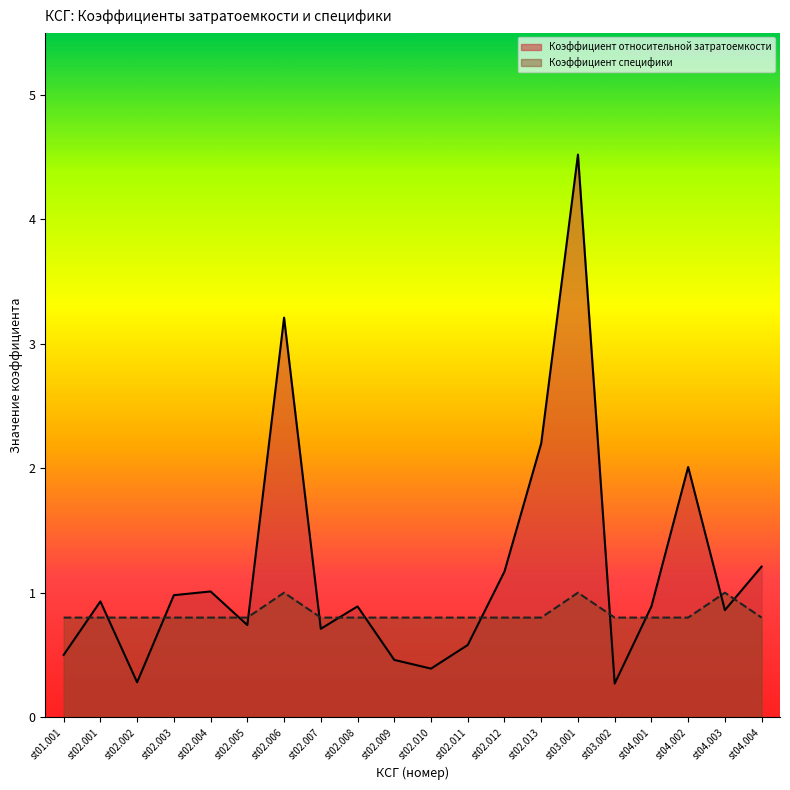

At how many categories does at least one series exceed 3?

2